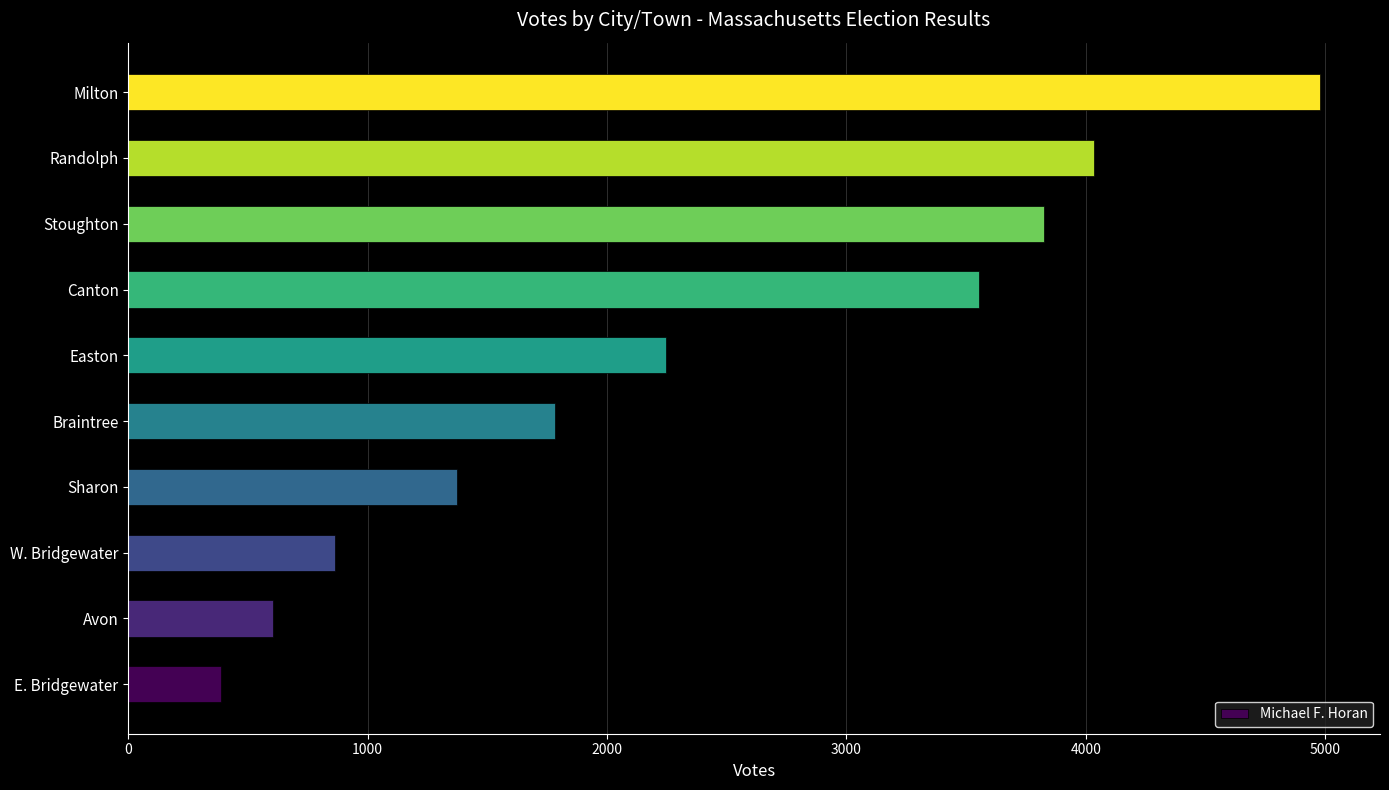

Is it true that the value at Braintree is 653?

False